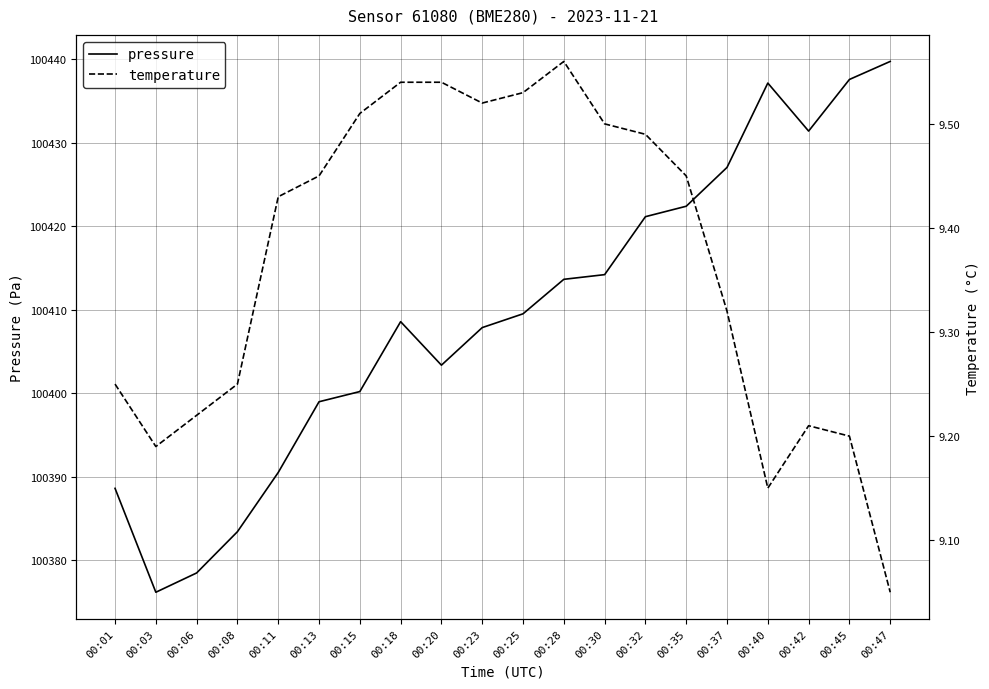

Reading right to left, what are all the values shown in this chart?

pressure: 100439.8	100437.6	100431.4	100437.2	100427.1	100422.4	100421.2	100414.2	100413.7	100409.5	100407.9	100403.4	100408.6	100400.2	100399.0	100390.5	100383.4	100378.5	100376.2	100388.6
temperature: 9.1	9.2	9.2	9.2	9.3	9.4	9.5	9.5	9.6	9.5	9.5	9.5	9.5	9.5	9.4	9.4	9.2	9.2	9.2	9.2